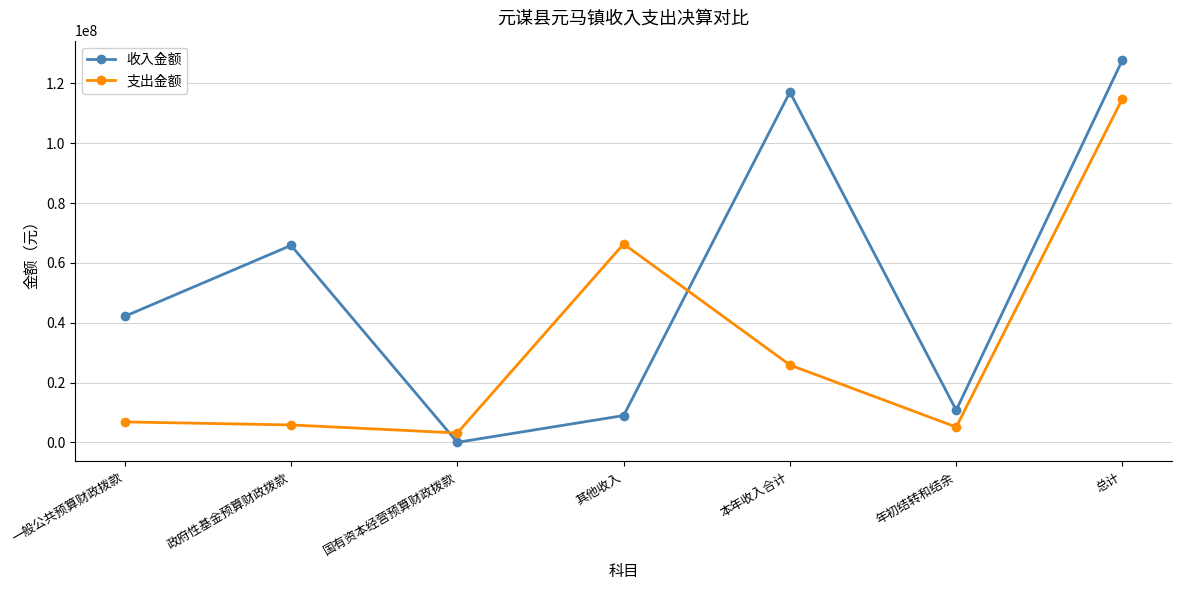

What is the maximum value shown in the chart?

127865844.1